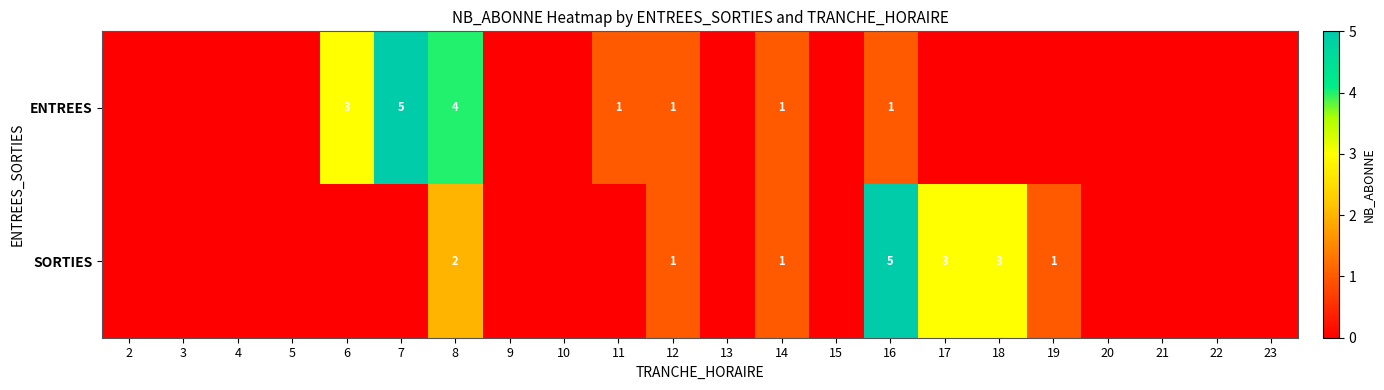

True or false: ENTREES has a value of 5 at 7.

True